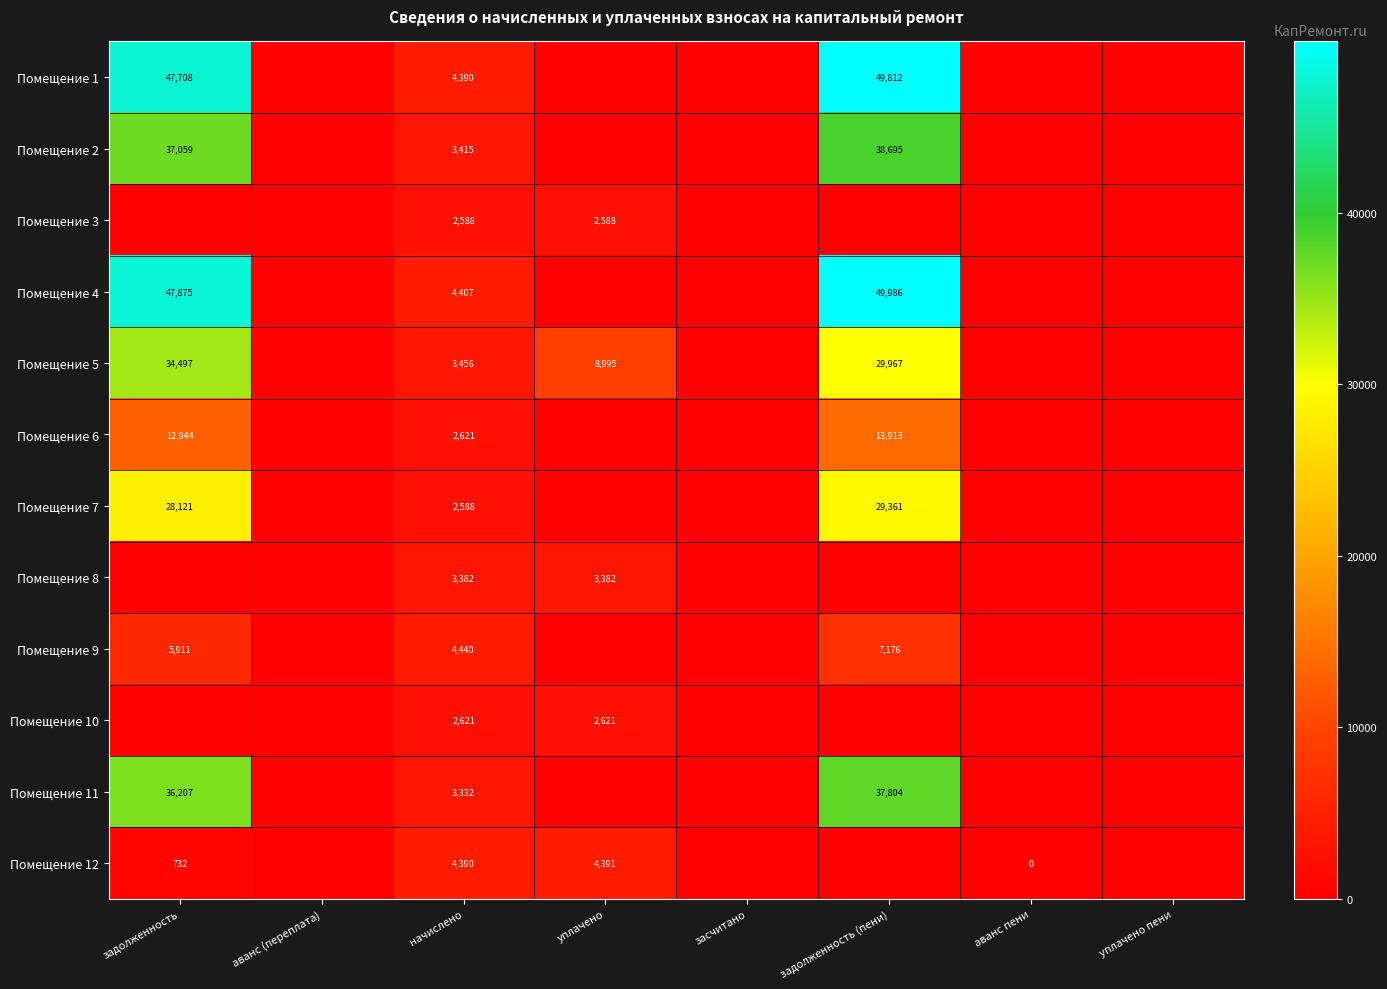

What is the total value across all series at начислено?

41630